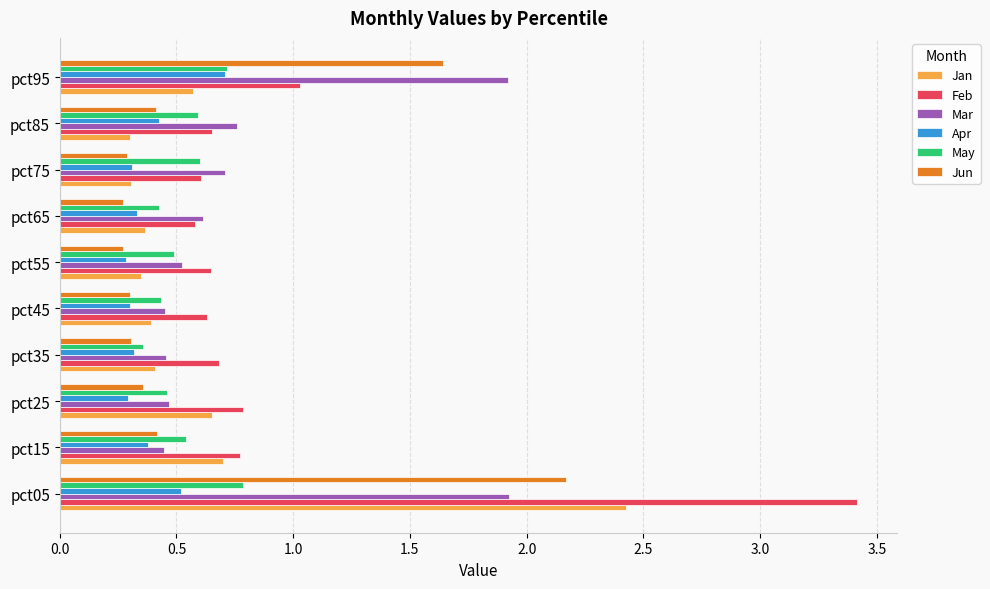

True or false: Apr has a value of 0.5 at pct05.

True